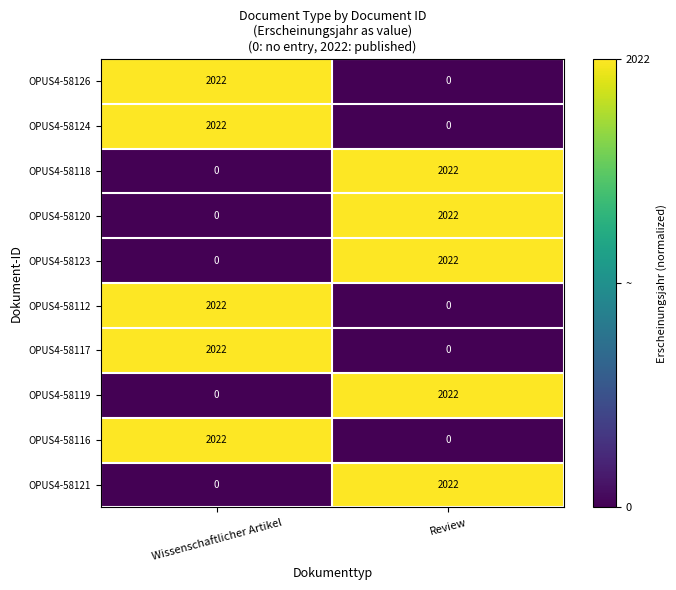

Is it true that OPUS4-58123 equals 0 at Wissenschaftlicher Artikel?

True